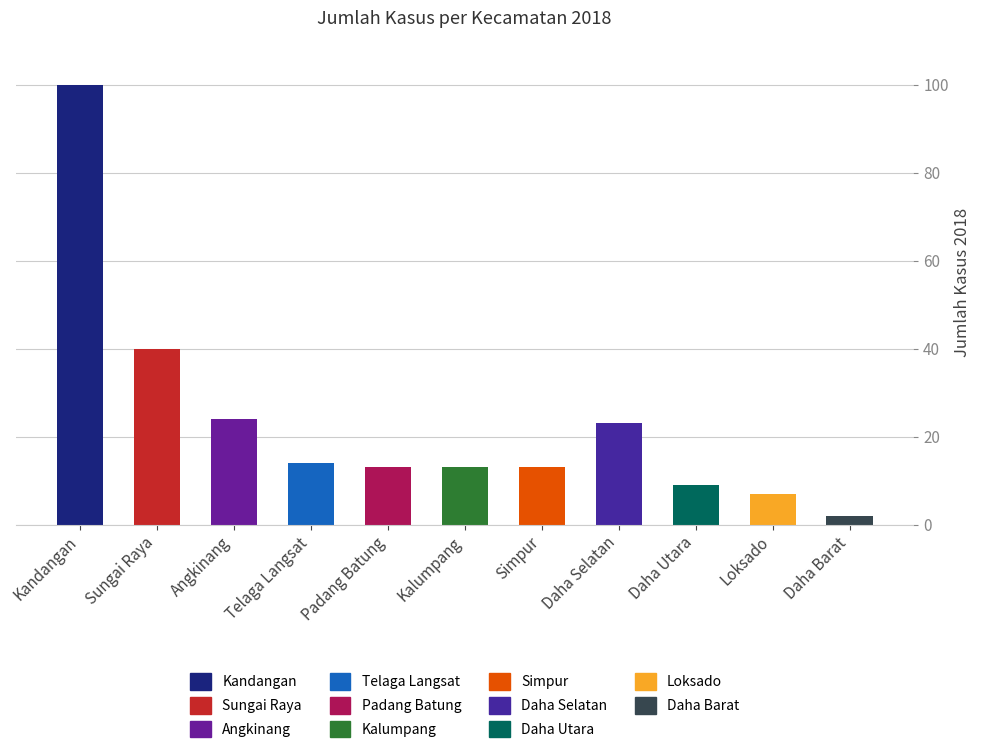

Reading left to right, list all the values displayed in this chart.

100	40	24	14	13	13	13	23	9	7	2